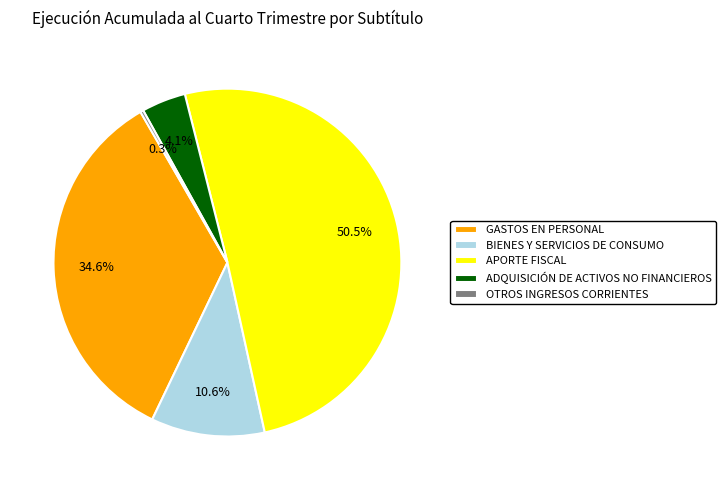

To the nearest percent, what percentage of the pie is BIENES Y SERVICIOS DE CONSUMO?

11%